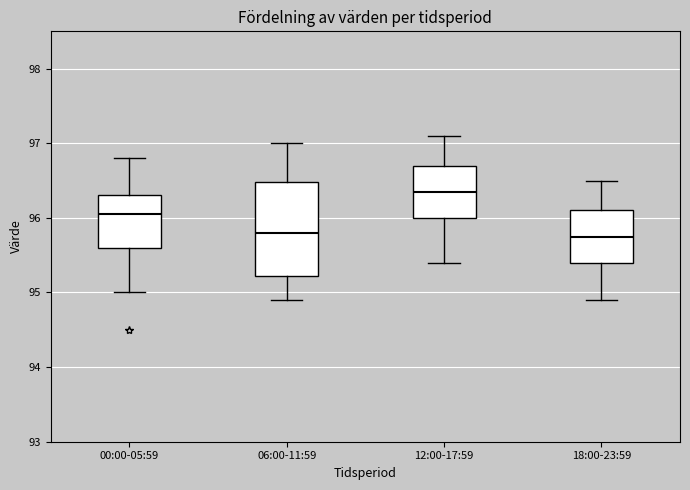

Where is the upper edge of the box for 12:00-17:59 on the y-axis? The values are not printed on the chart, so give them approximately, as read against the axis.

96.7